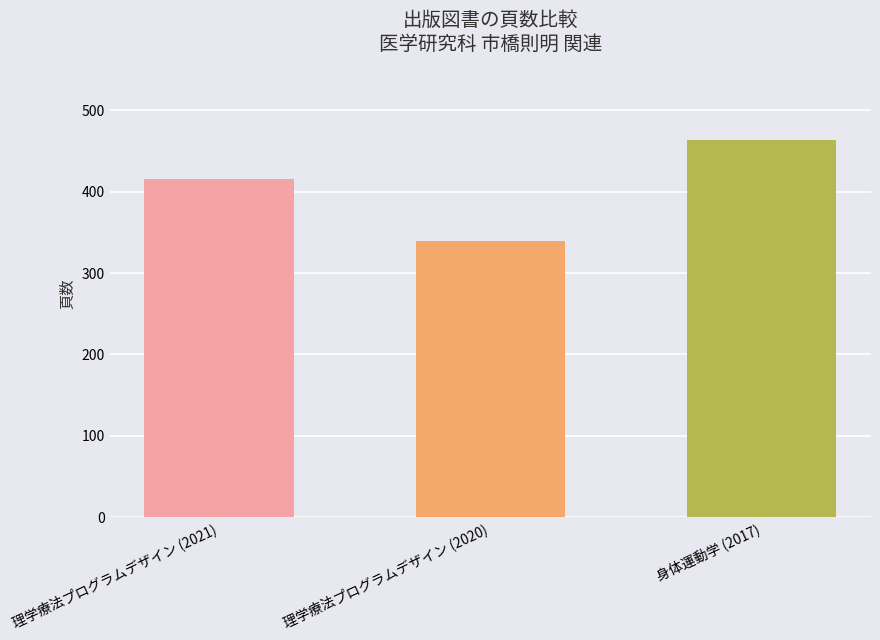

Is it true that the value at 理学療法プログラムデザイン (2021) is 136?

False